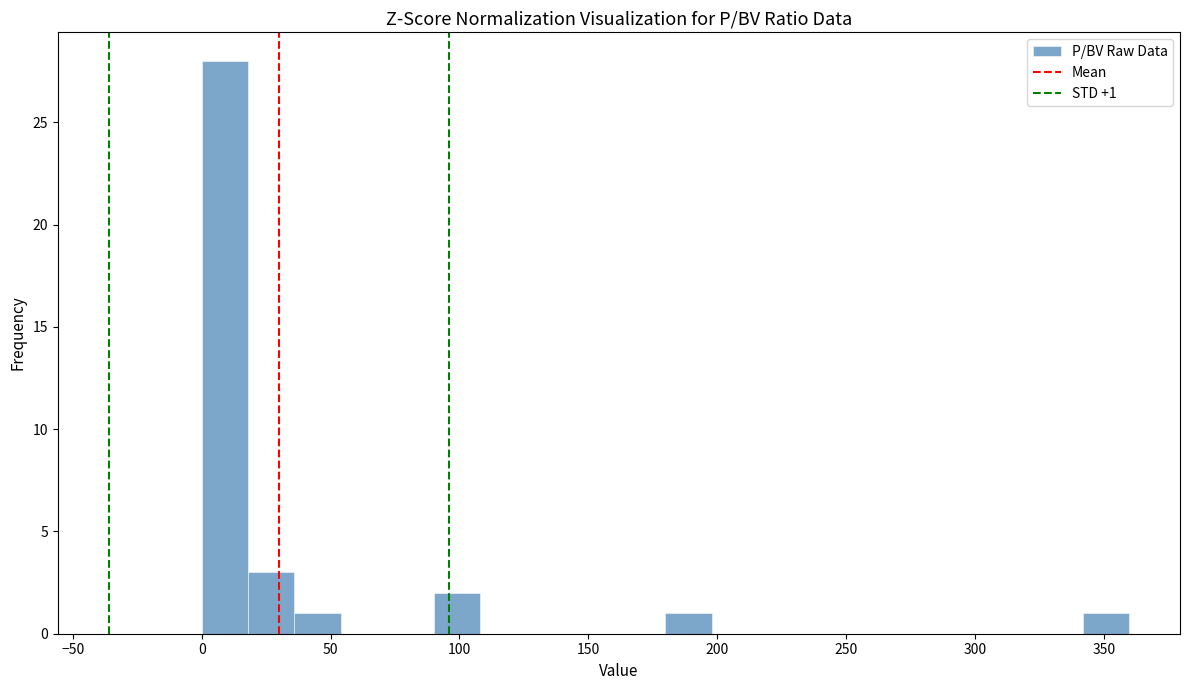

Read against the x-axis, roughly where is the centre of the tallest bar?

10